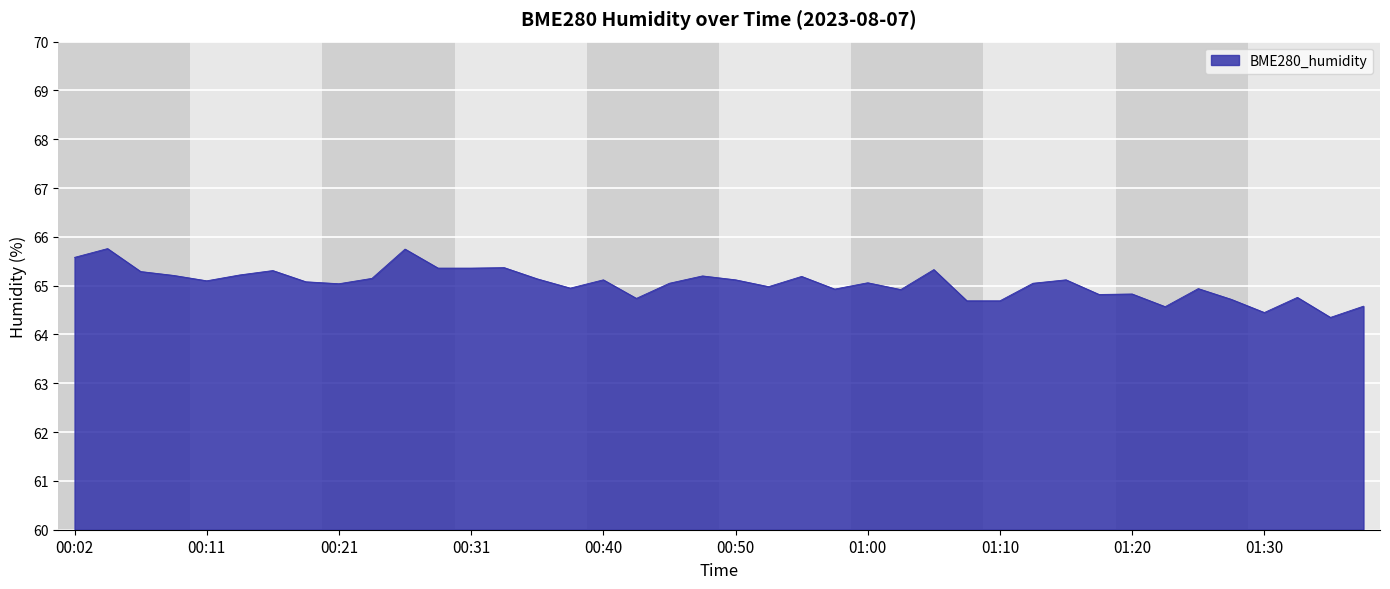

What is the difference between the maximum and minimum values?

1.4